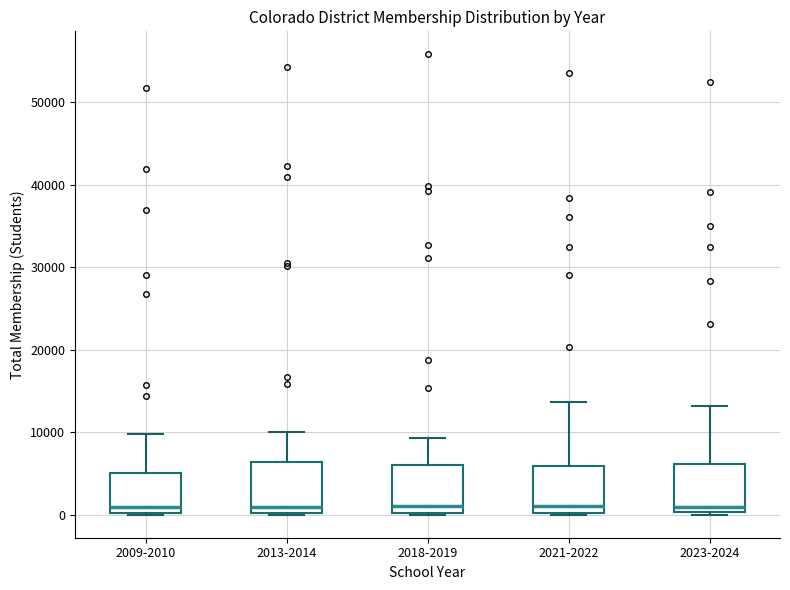

Where is the upper edge of the box for 2018-2019 on the y-axis? The values are not printed on the chart, so give them approximately, as read against the axis.

6000